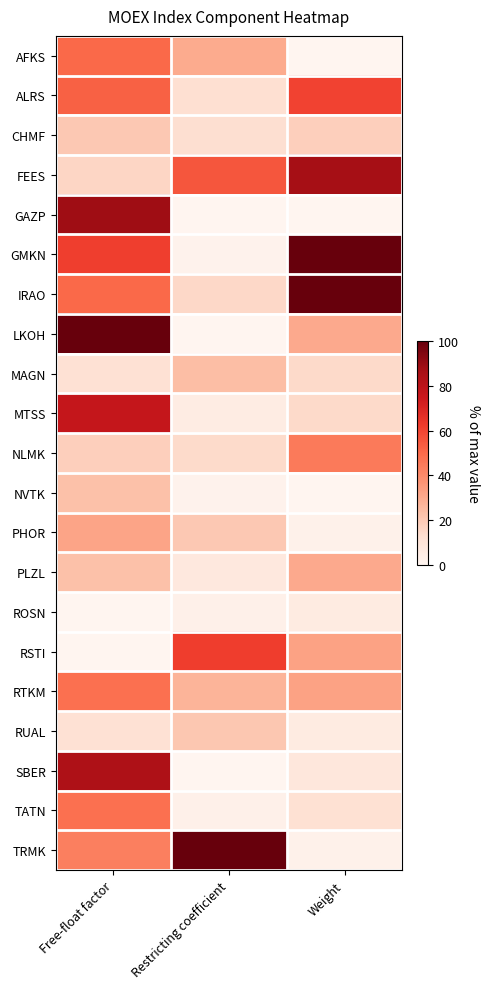

Reading right to left, transcribe all the data shown in this chart.

AFKS: Weight=0.0	Restricting coefficient=30.1	Free-float factor=50.0
ALRS: Weight=60.2	Restricting coefficient=12.4	Free-float factor=52.3
CHMF: Weight=18.1	Restricting coefficient=12.5	Free-float factor=20.5
FEES: Weight=86.7	Restricting coefficient=55.5	Free-float factor=15.9
GAZP: Weight=0.0	Restricting coefficient=0.0	Free-float factor=88.6
GMKN: Weight=100.0	Restricting coefficient=1.7	Free-float factor=61.4
IRAO: Weight=100.0	Restricting coefficient=15.1	Free-float factor=50.0
LKOH: Weight=30.1	Restricting coefficient=0.2	Free-float factor=100.0
MAGN: Weight=14.5	Restricting coefficient=23.8	Free-float factor=11.4
MTSS: Weight=14.5	Restricting coefficient=5.4	Free-float factor=77.3
NLMK: Weight=44.6	Restricting coefficient=14.3	Free-float factor=18.2
NVTK: Weight=0.0	Restricting coefficient=1.9	Free-float factor=22.7
PHOR: Weight=2.4	Restricting coefficient=20.7	Free-float factor=31.8
PLZL: Weight=30.1	Restricting coefficient=7.6	Free-float factor=22.7
ROSN: Weight=6.0	Restricting coefficient=2.8	Free-float factor=0.0
RSTI: Weight=32.5	Restricting coefficient=61.8	Free-float factor=0.0
RTKM: Weight=32.5	Restricting coefficient=27.1	Free-float factor=47.7
RUAL: Weight=6.0	Restricting coefficient=20.9	Free-float factor=11.4
SBER: Weight=8.4	Restricting coefficient=0.0	Free-float factor=84.1
TATN: Weight=12.0	Restricting coefficient=3.0	Free-float factor=47.7
TRMK: Weight=2.4	Restricting coefficient=100.0	Free-float factor=43.2